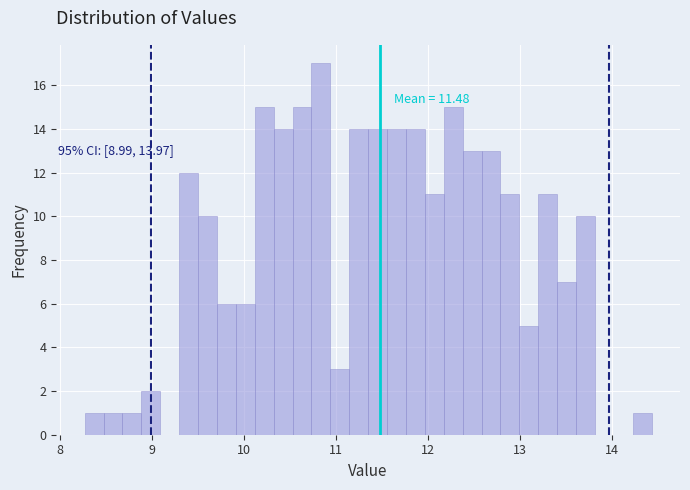

Read against the x-axis, roughly where is the centre of the tallest bar?

10.8